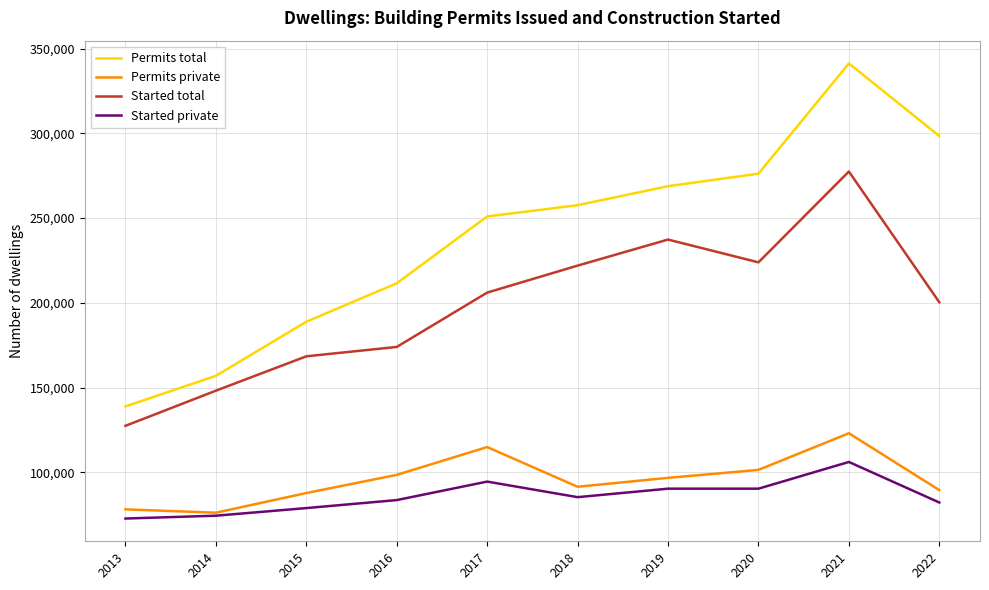

Count the number of categories in the chart.

10